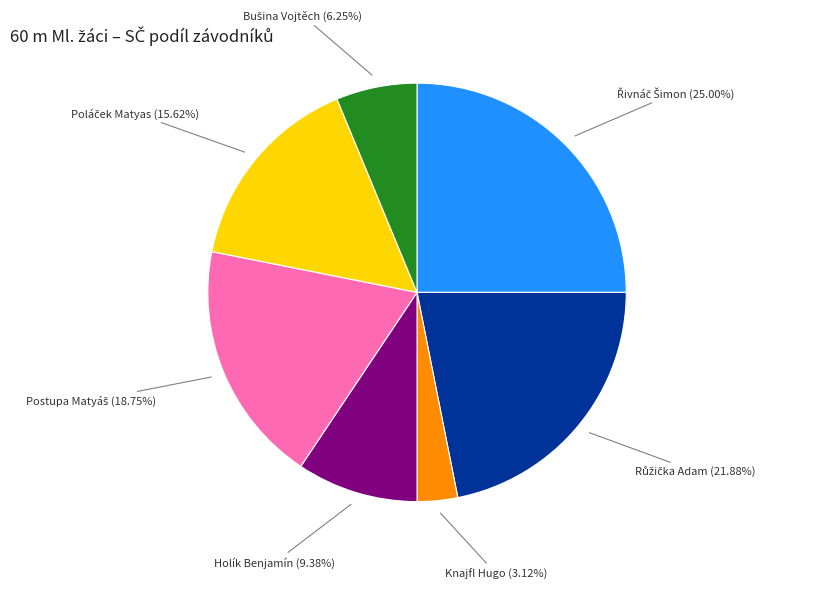

Is there a majority slice in this chart?

No